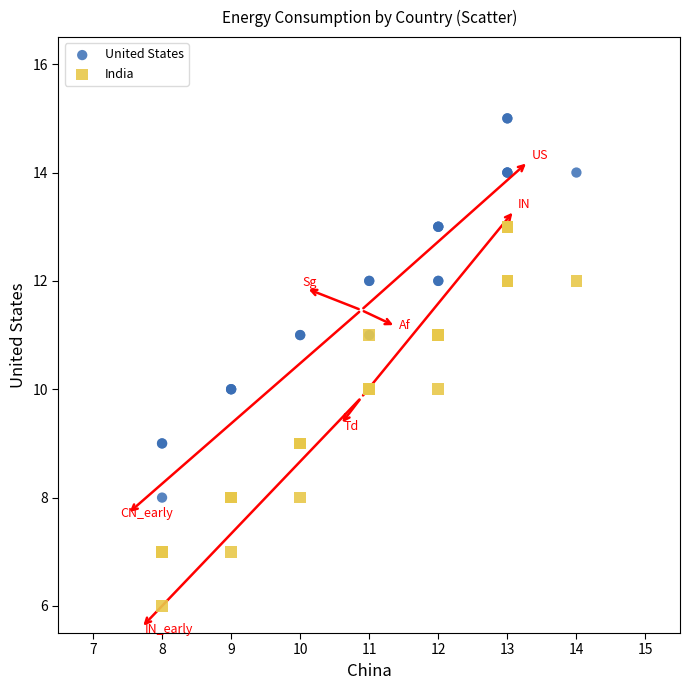

What is the X range (max minus min) for the scatter plot?

6